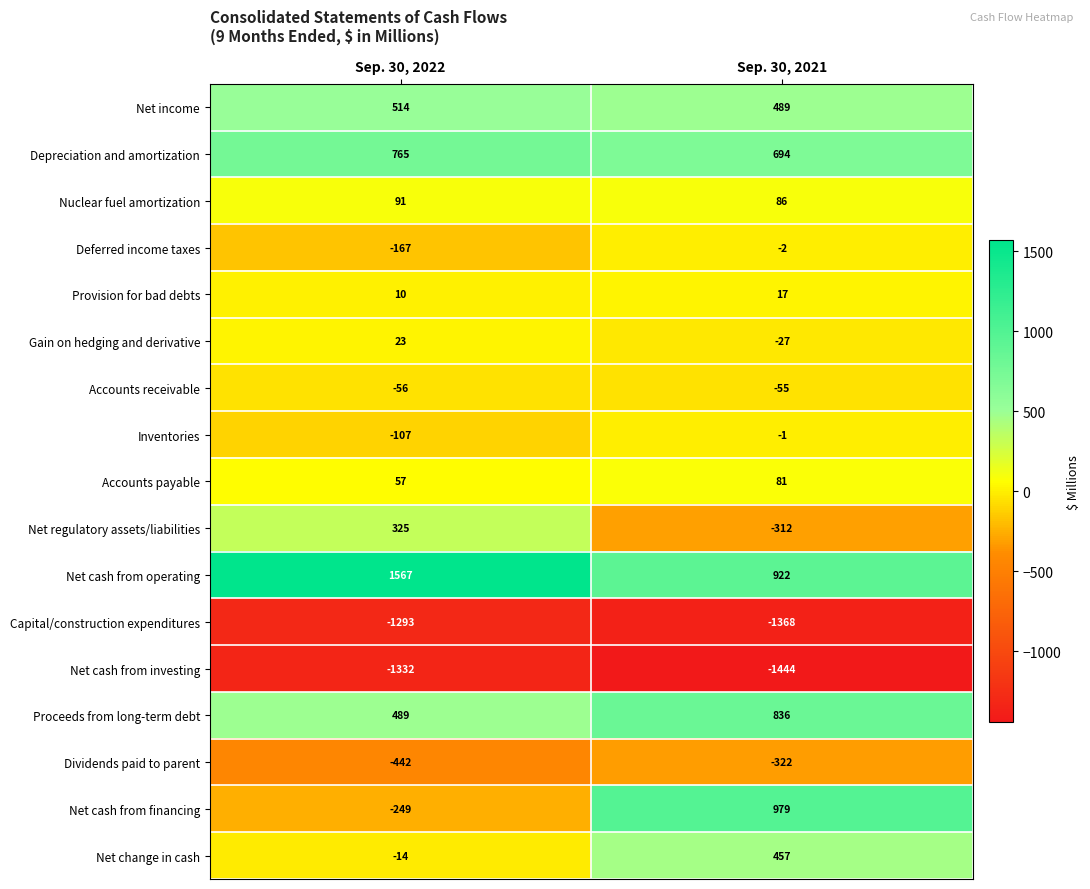

What is the difference between the Gain on hedging and derivative values at Sep. 30, 2022 and Sep. 30, 2021?

50